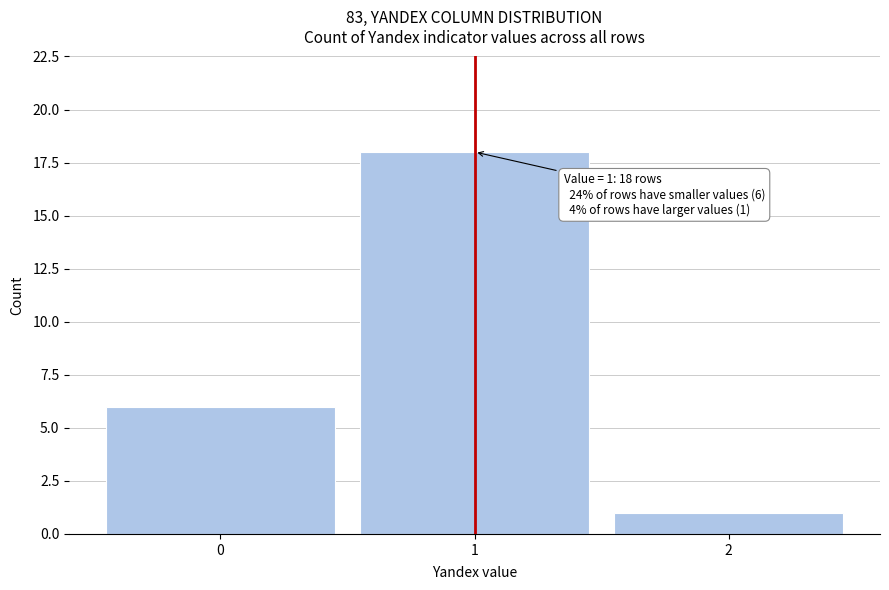

Reading right to left, transcribe all the data shown in this chart.

2=1	1=18	0=6